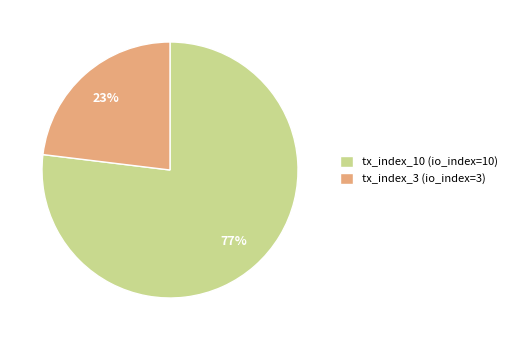

To the nearest percent, what is the average slice percentage?

50%